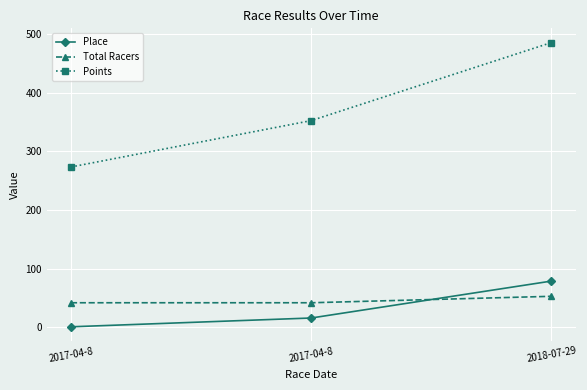

The Place series shows 1.0 at 2017-04-8. True or false?

True